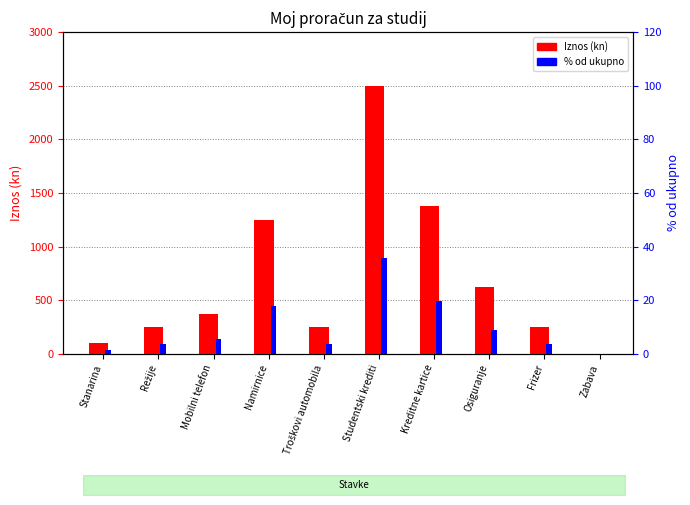

What is the highest value of the % od ukupno series?

35.8